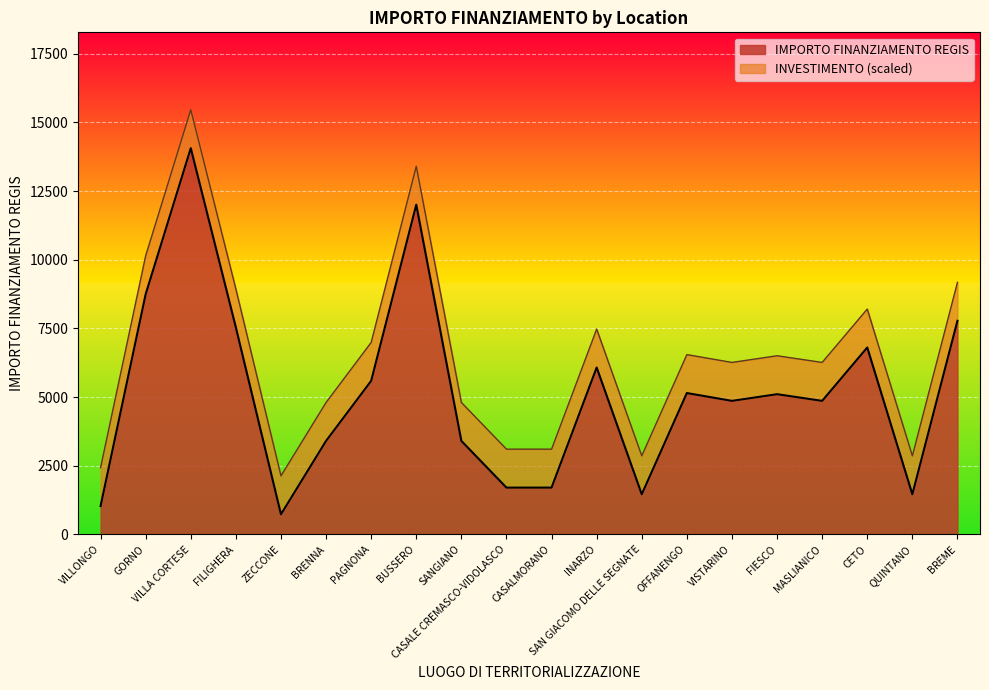

What is the difference between the second highest and second lowest values?

10976